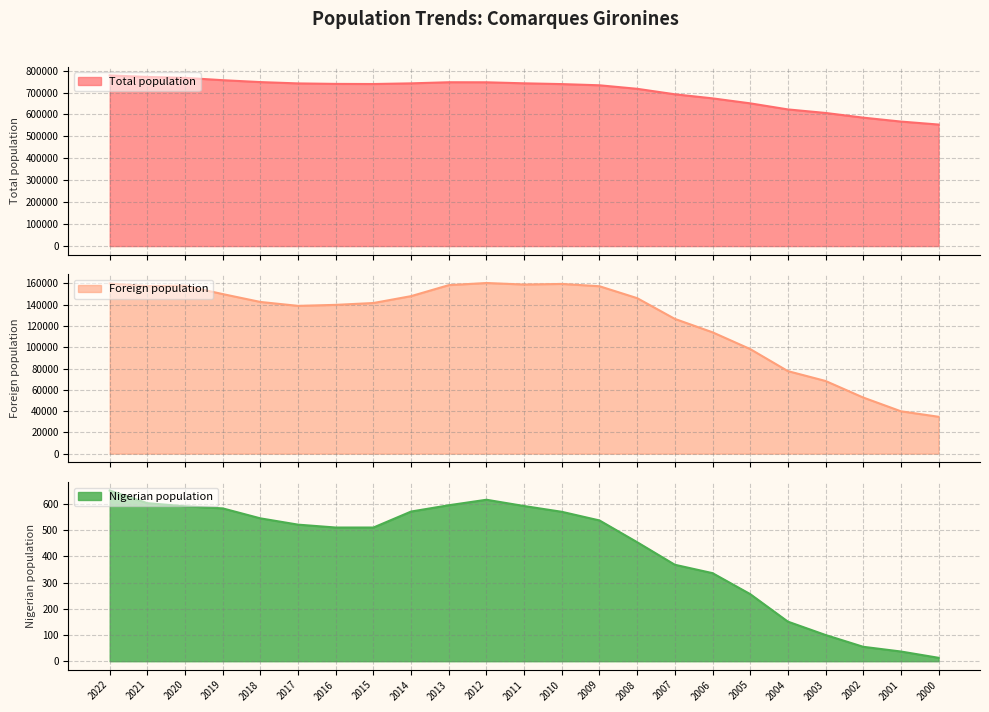

Which series has the largest total across all categories?

Total population